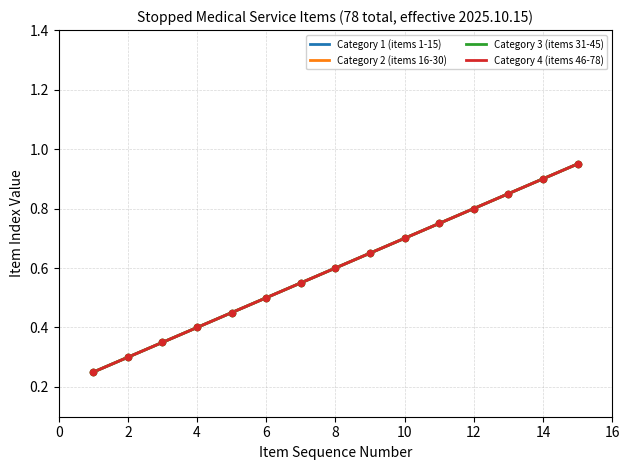

Which series has the largest total across all categories?

Category 1 (items 1-15)